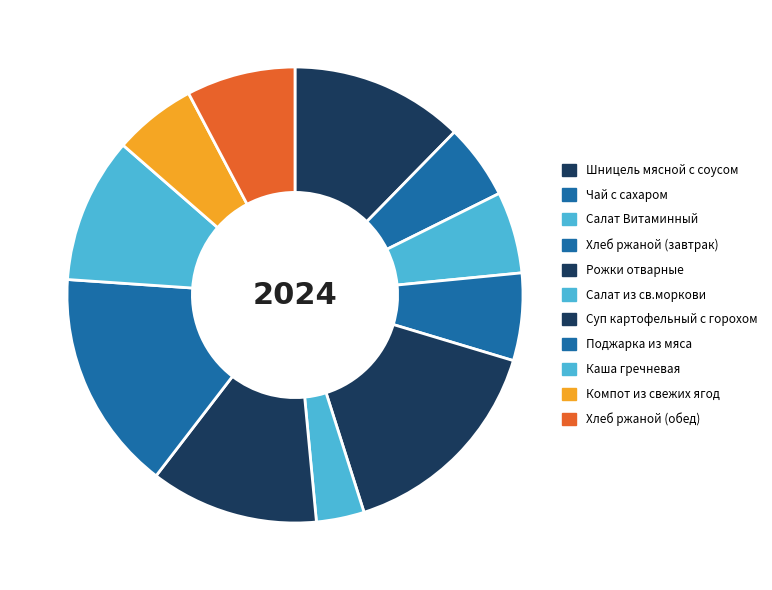

The Хлеб ржаной (завтрак) slice represents 18% of the pie. True or false?

False